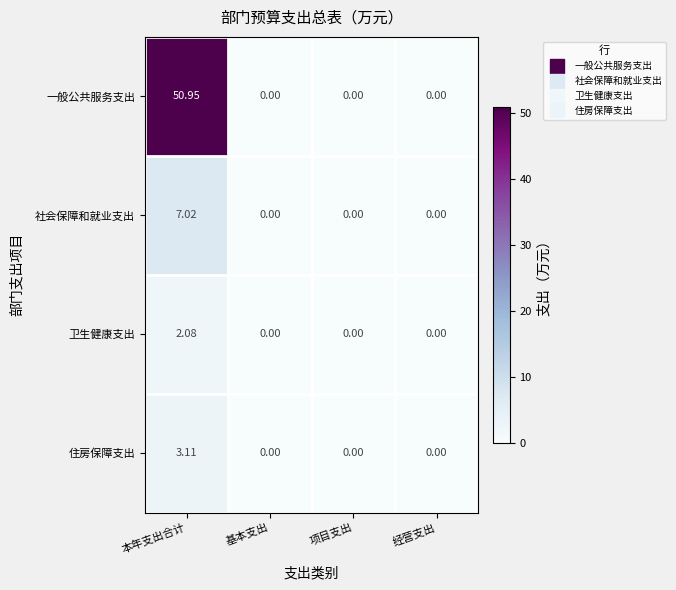

Between 本年支出合计 and 基本支出, which series saw the biggest shift?

一般公共服务支出